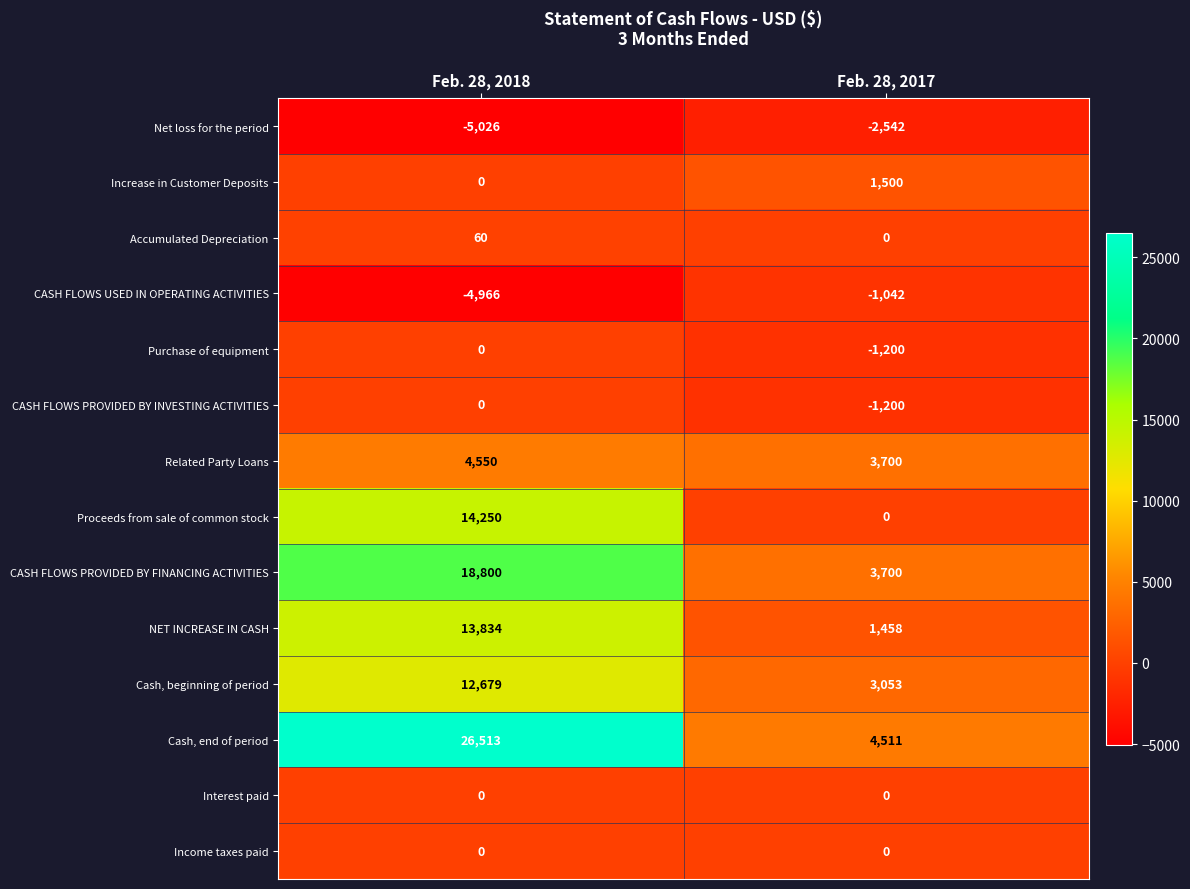

Which category has the lowest value in the Related Party Loans series?

Feb. 28, 2017